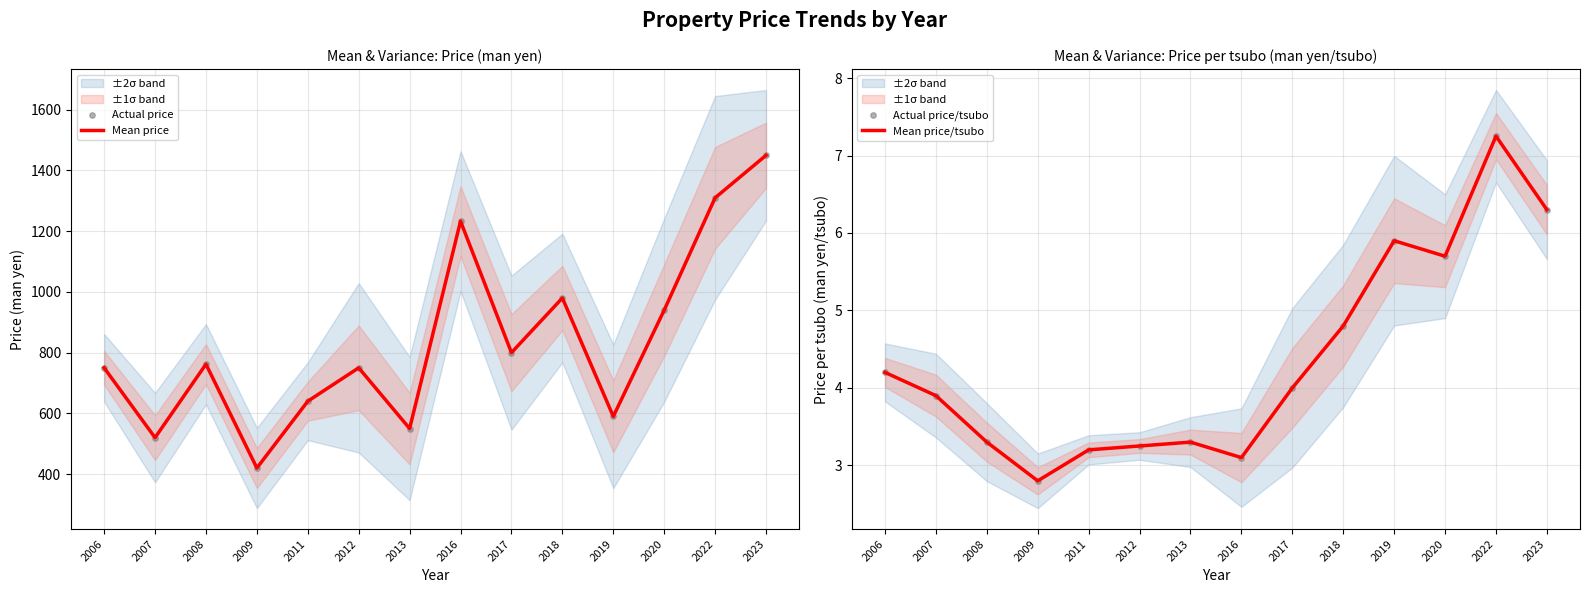

Is it true that Mean price equals 203 at 2007?

False